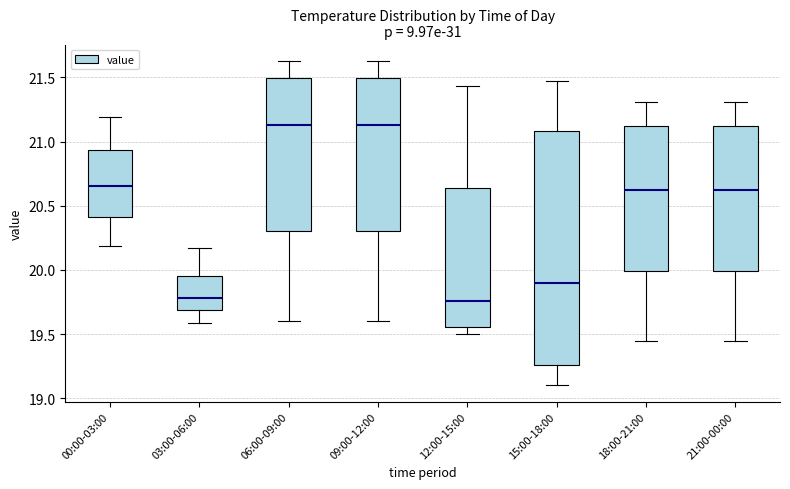

Where does the upper whisker of the box for 09:00-12:00 end on the y-axis? The values are not printed on the chart, so give them approximately, as read against the axis.

21.65